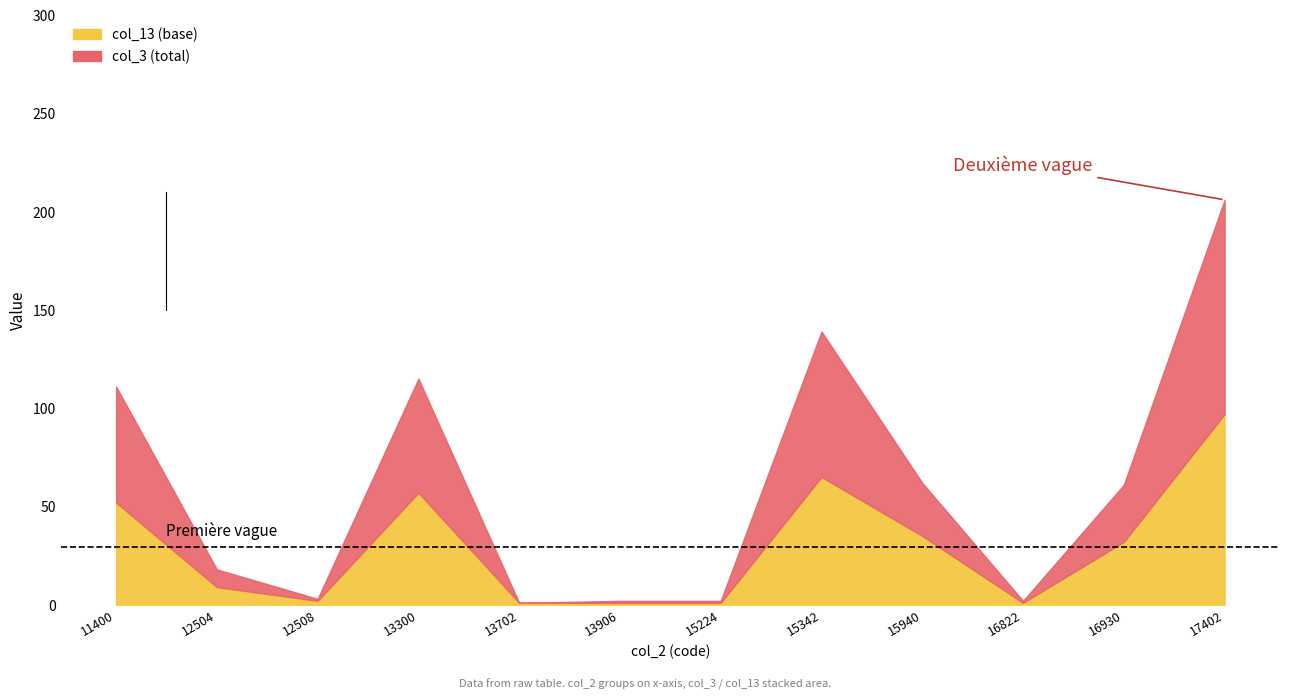

At which category is the sum across all series the highest?

17402